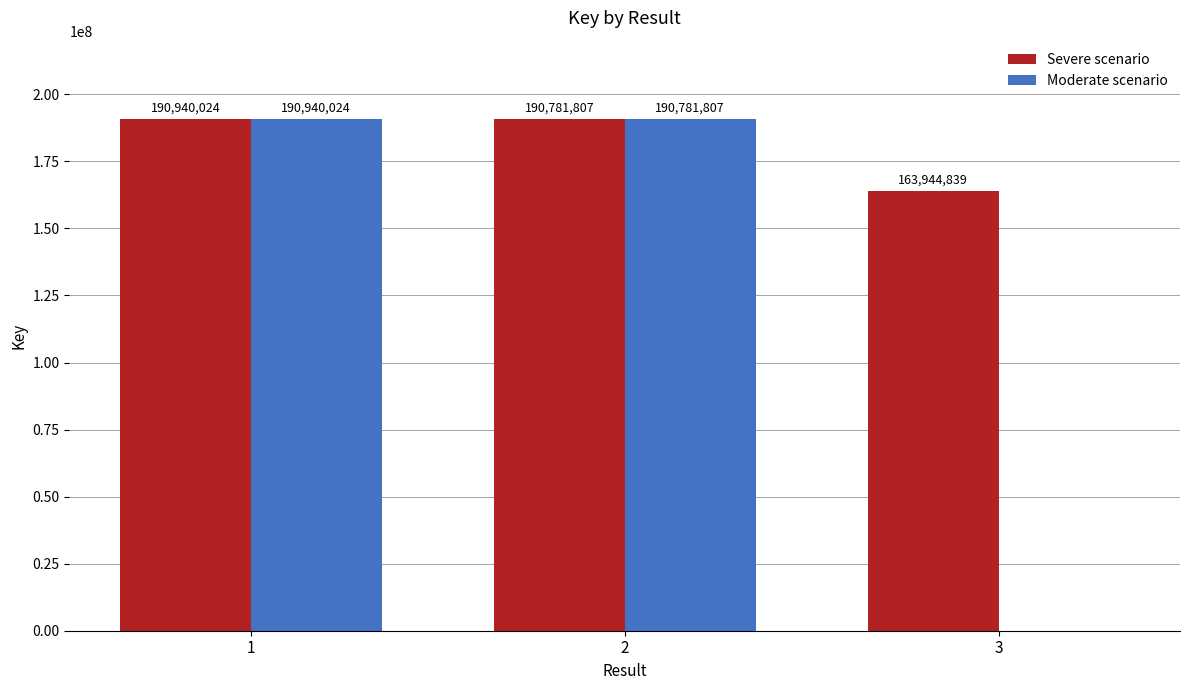

What is the greatest value displayed?

190940024